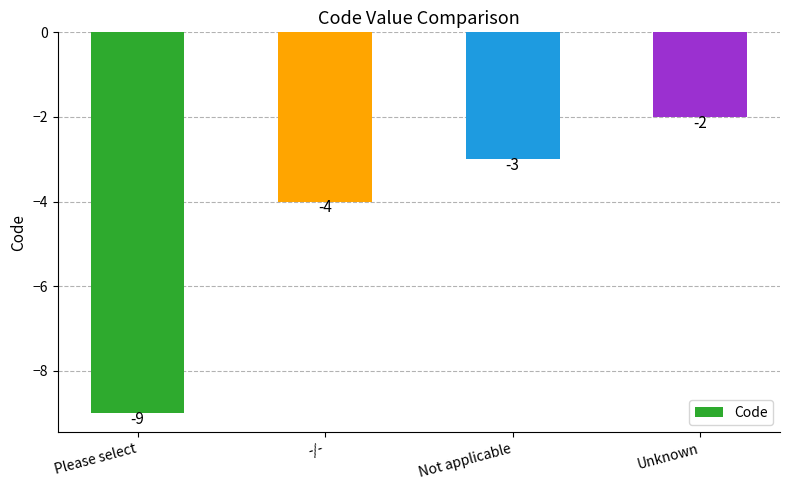

Which label corresponds to the largest value in the chart?

Unknown